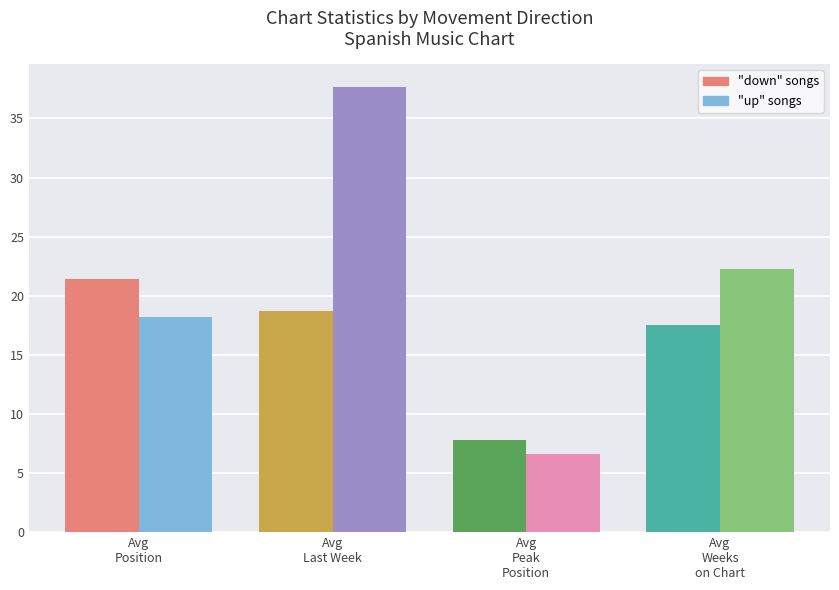

How many series are shown in this chart?

2